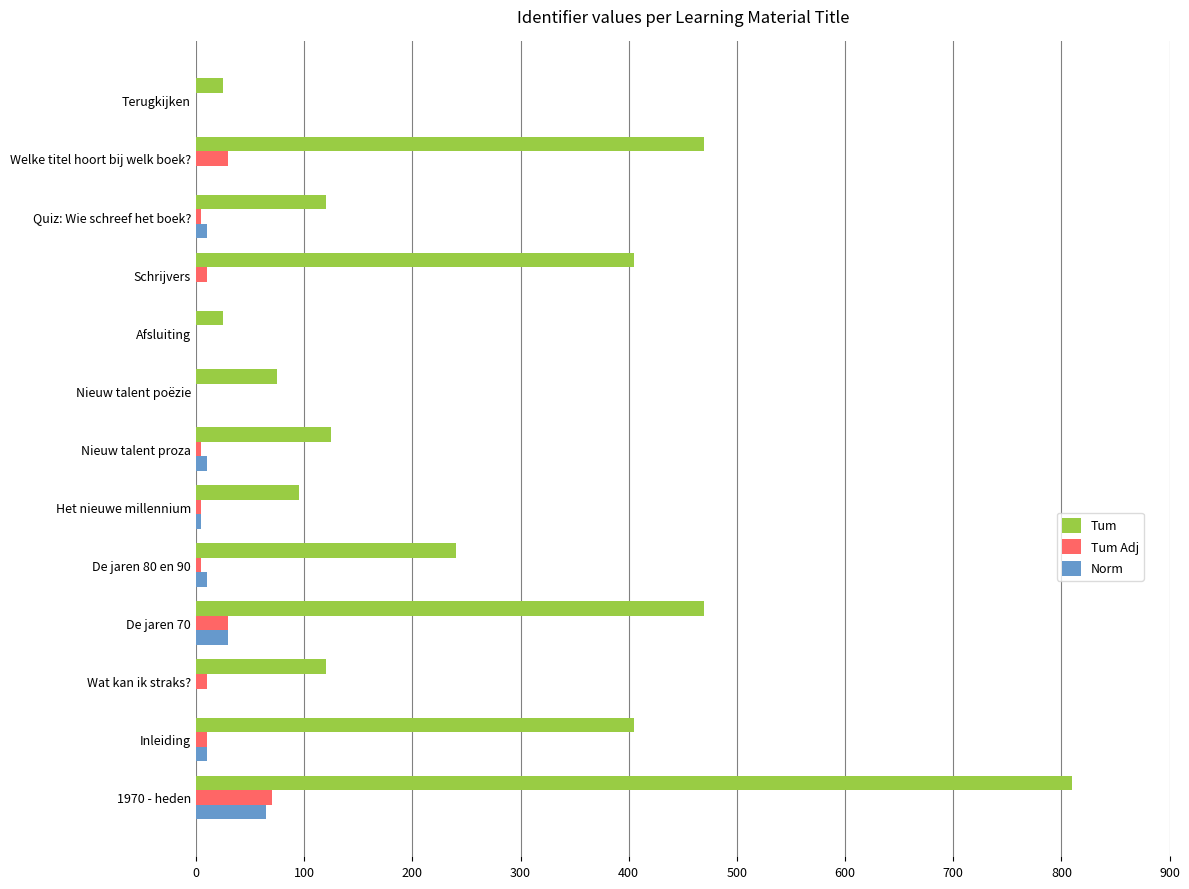

How many series are shown in this chart?

3